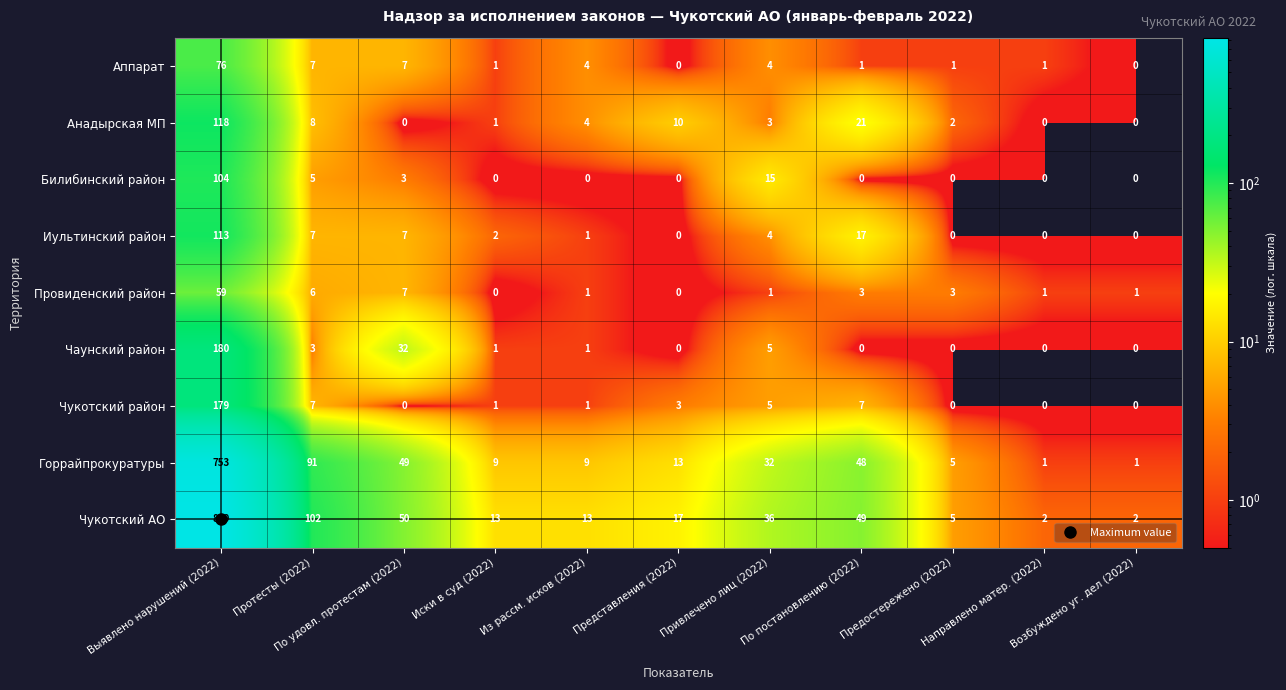

List the series in order of their peak value, highest first.

Чукотский АО, Горрайпрокуратуры, Чаунский район, Чукотский район, Анадырская МП, Иультинский район, Билибинский район, Аппарат, Провиденский район